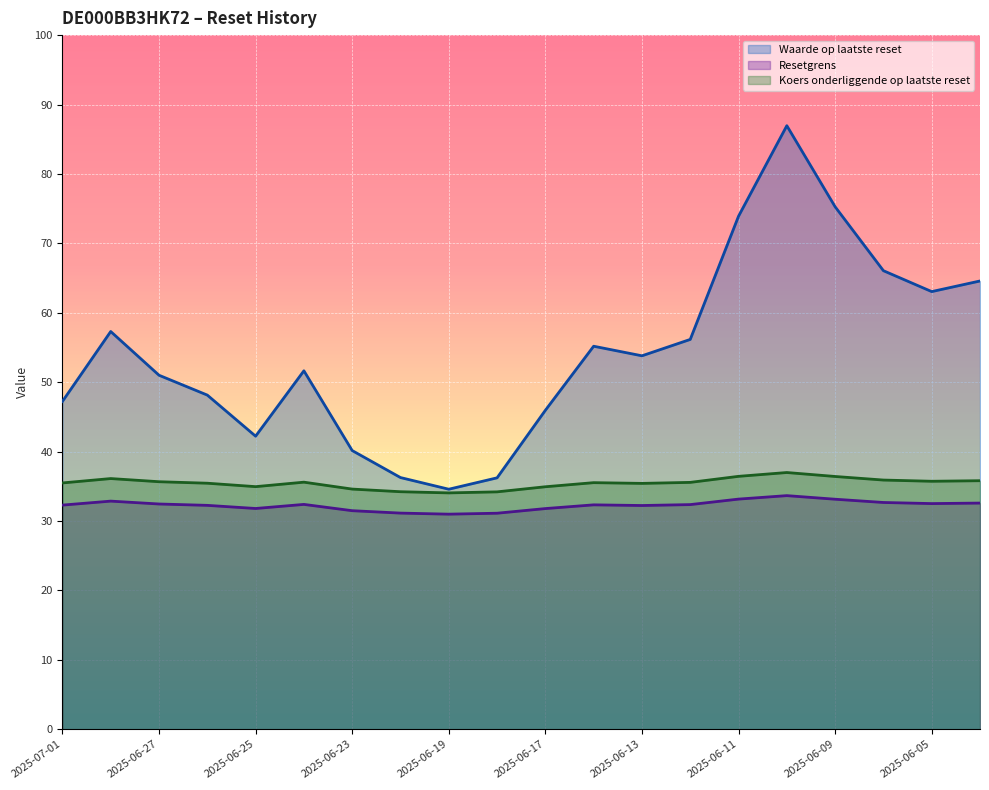

What is the value of the Waarde op laatste reset point at the 5th from the left?

42.2